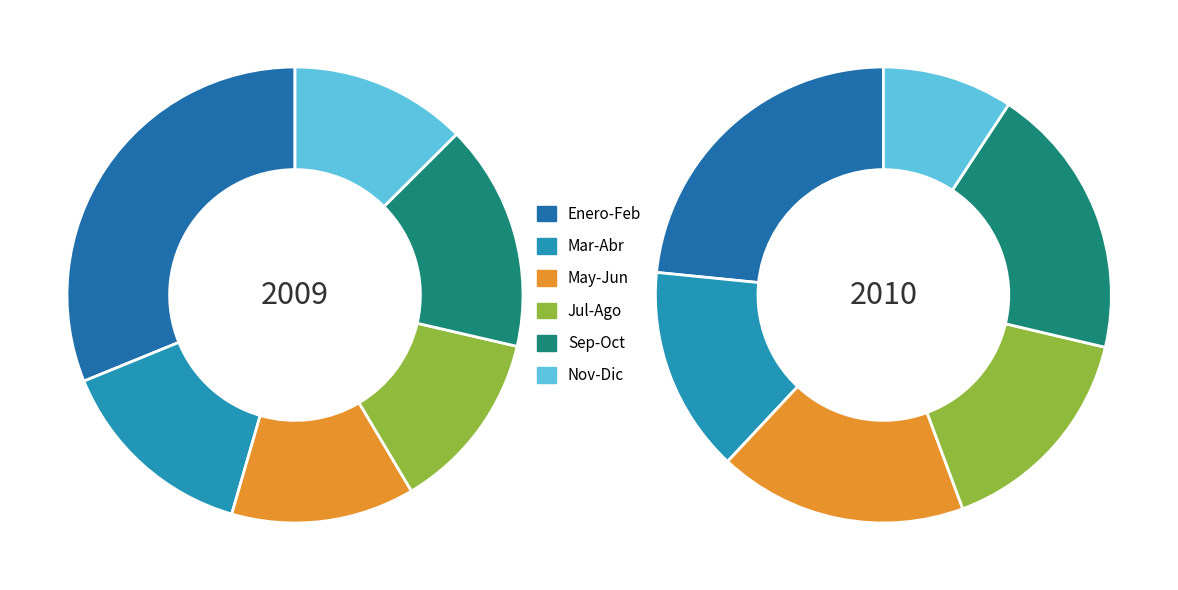

Does JULIO represent more than half of the total?

No